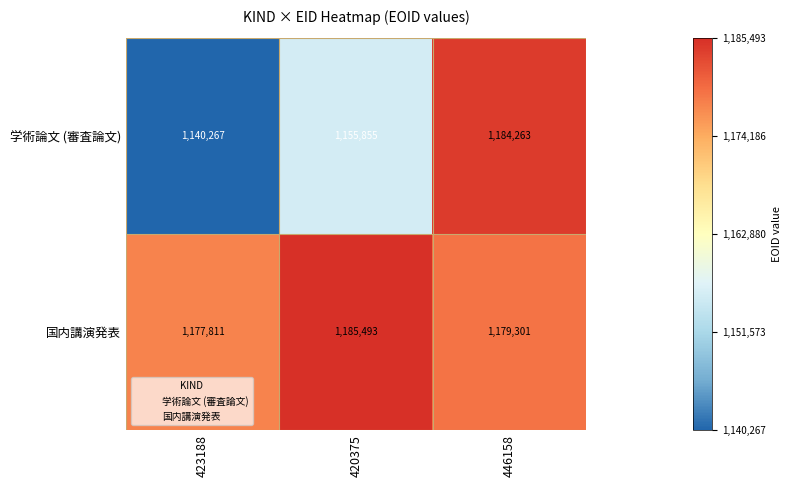

Is the value of 学術論文 (審査論文) at 423188 greater than the value of 国内講演発表 at 420375?

No